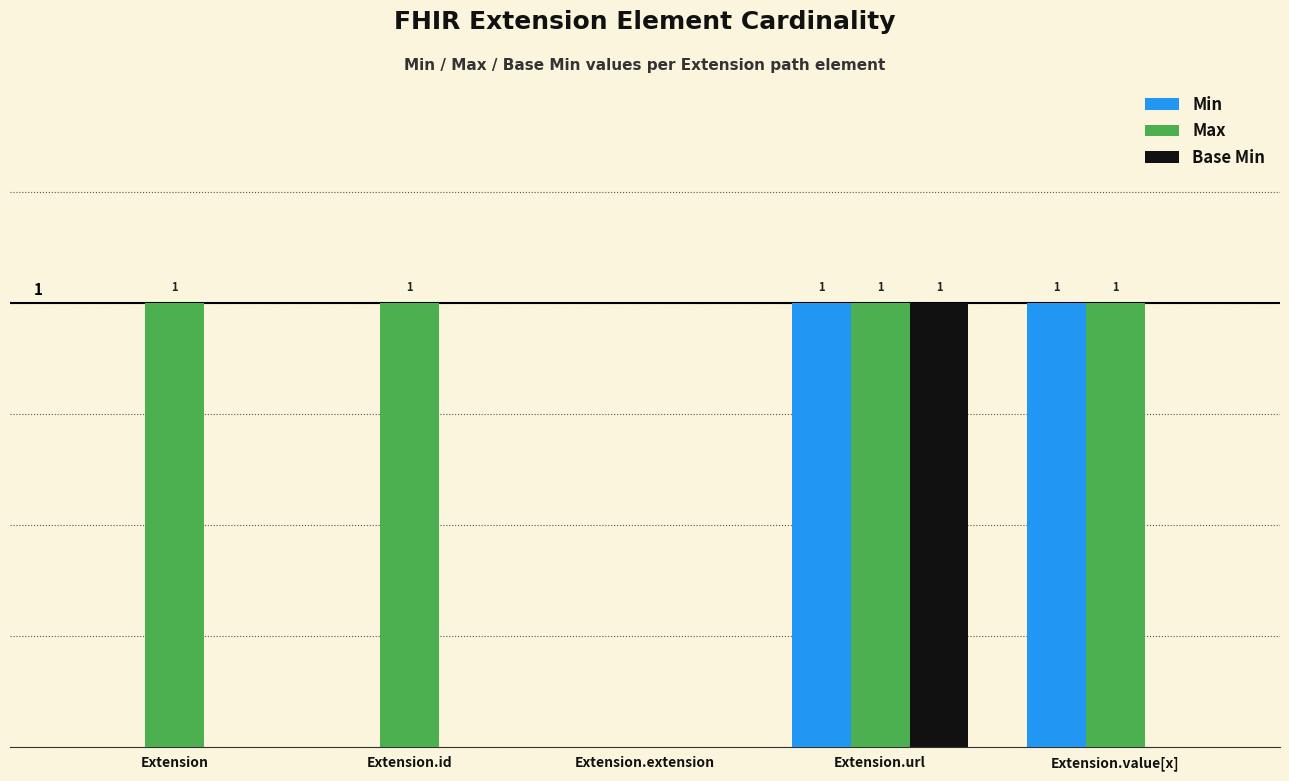

Between Extension.id and Extension.extension, which series saw the biggest shift?

Max